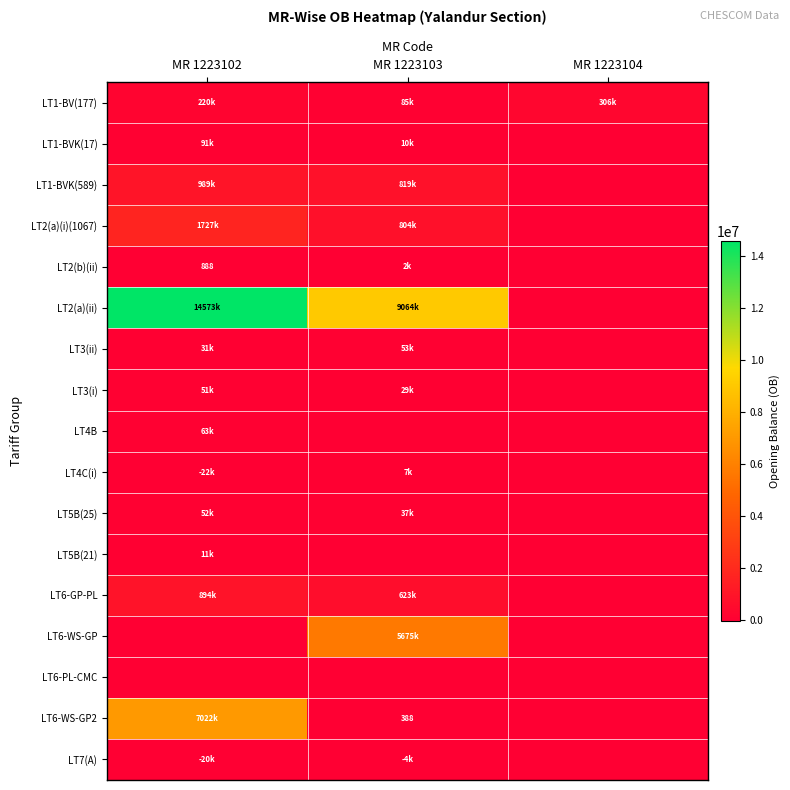

At which label does LT3(i) first exceed 28846?

MR 1223102